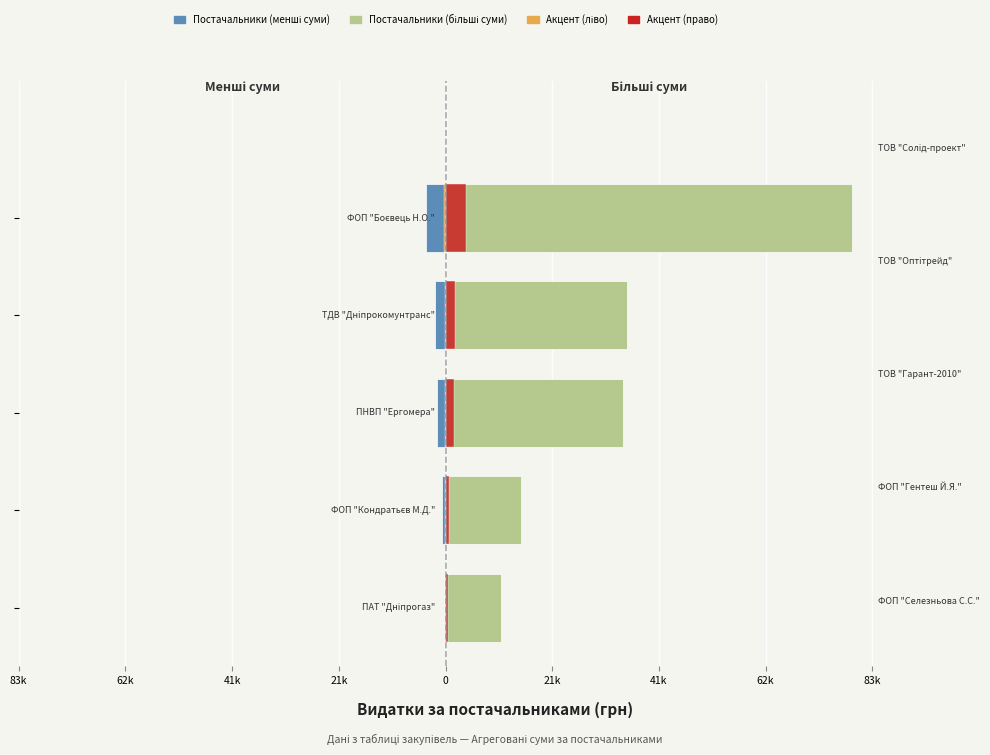

True or false: Акцент (право) has a value of 949.8 at 83k.

False